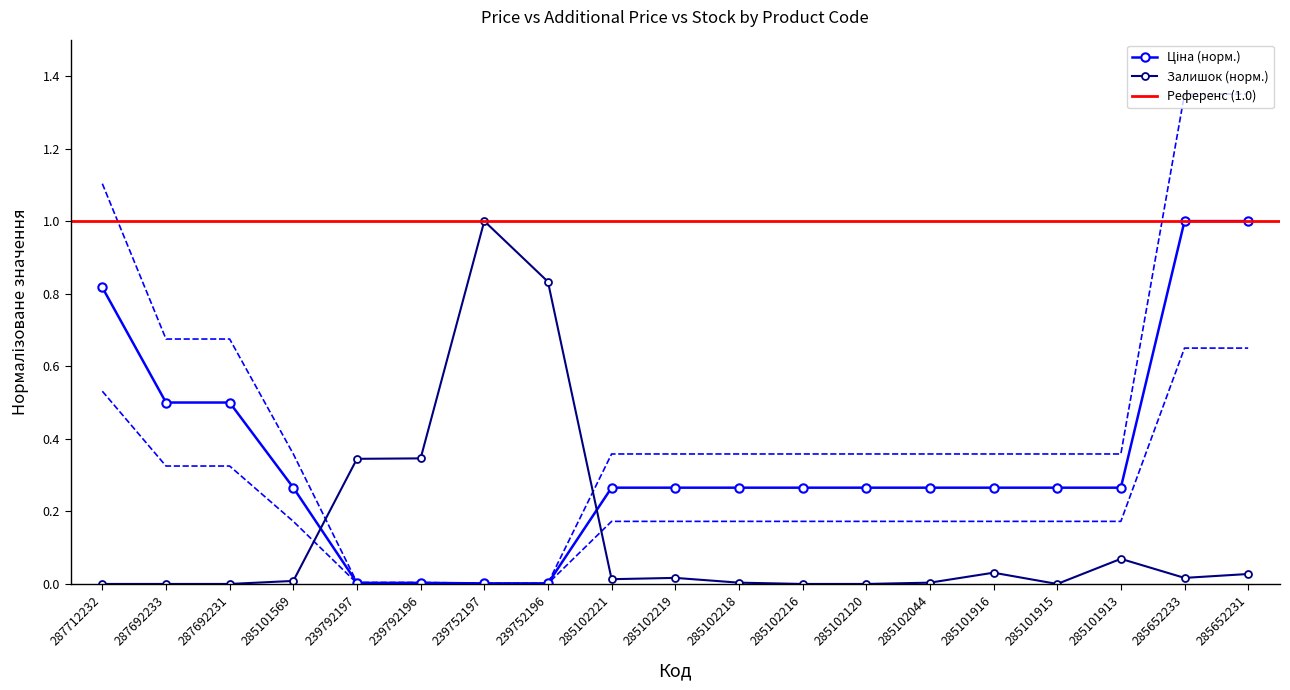

What is the difference between the second highest and minimum values in the Залишок series?

0.8